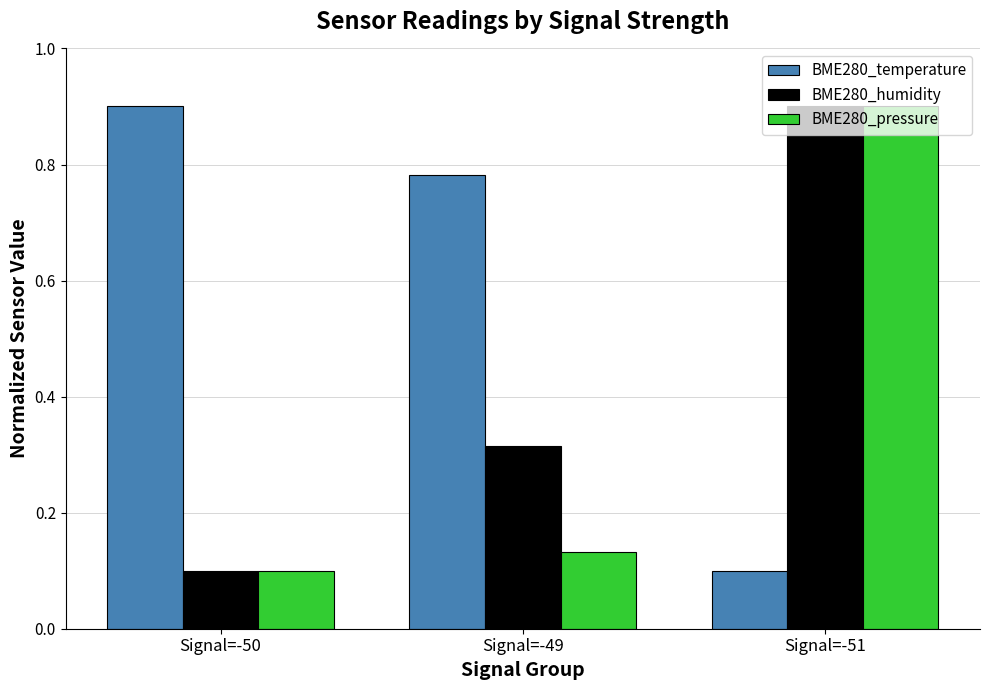

The value of BME280_humidity at Signal=-51 is 0.9. True or false?

True